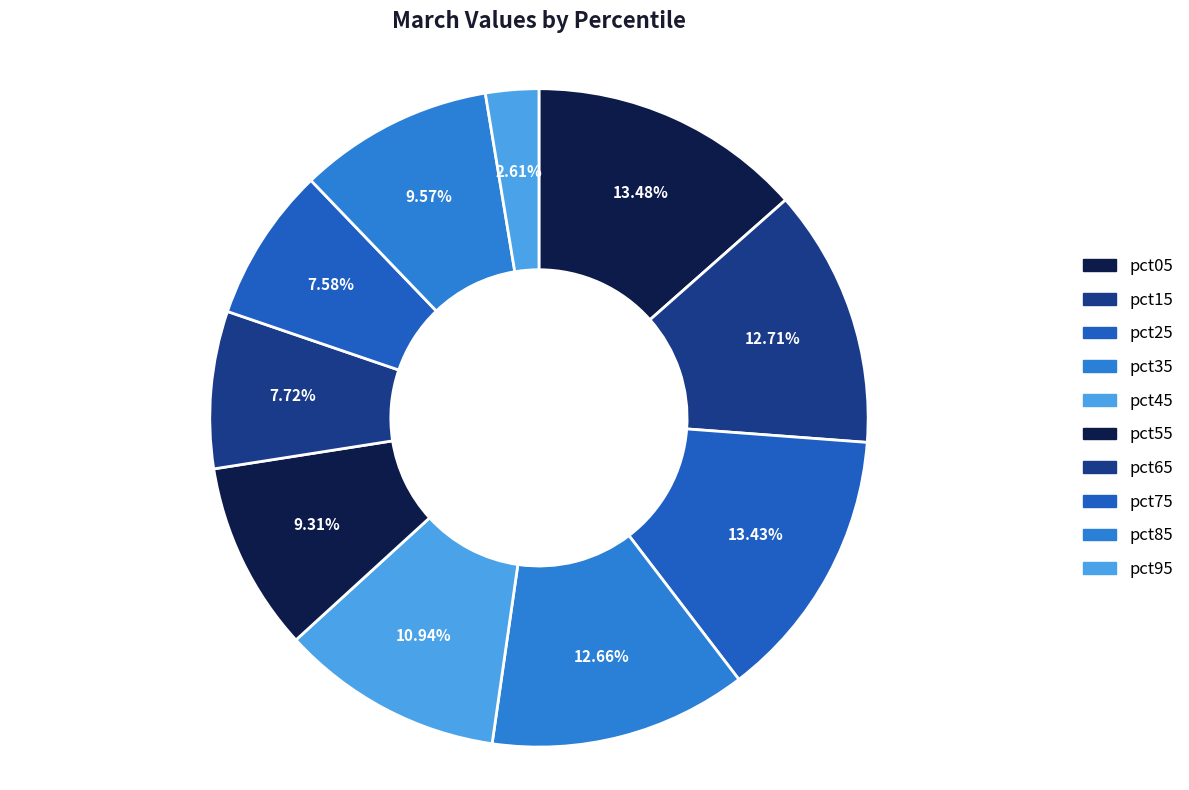

To the nearest percent, what portion does pct45 represent?

11%